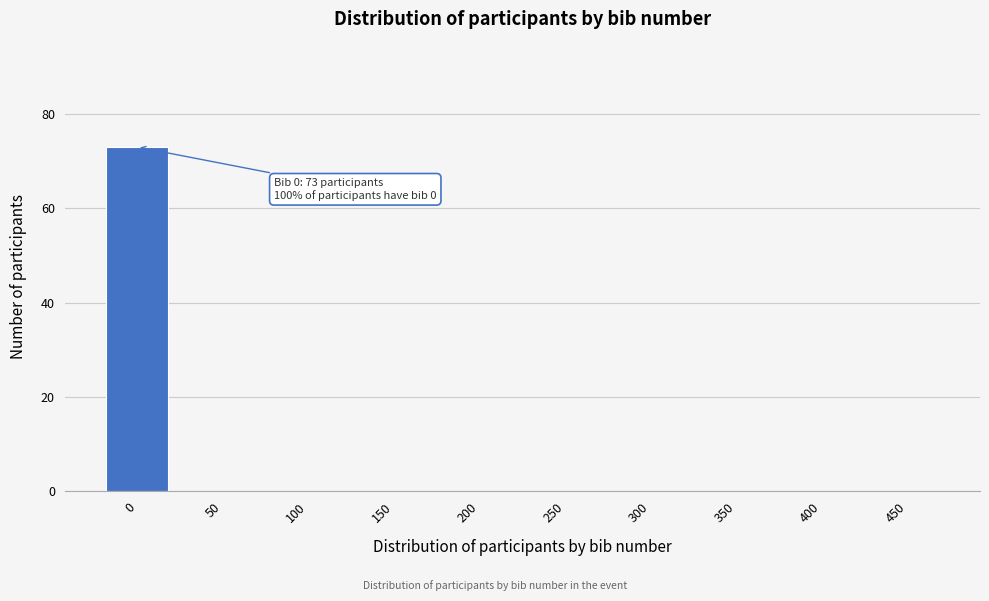

Reading left to right, transcribe all the data shown in this chart.

0=73	50=0	100=0	150=0	200=0	250=0	300=0	350=0	400=0	450=0